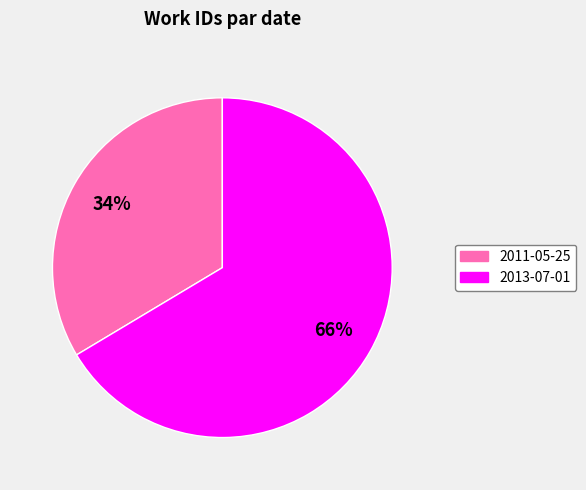

Is it true that 2011-05-25 is 34% of the pie?

True